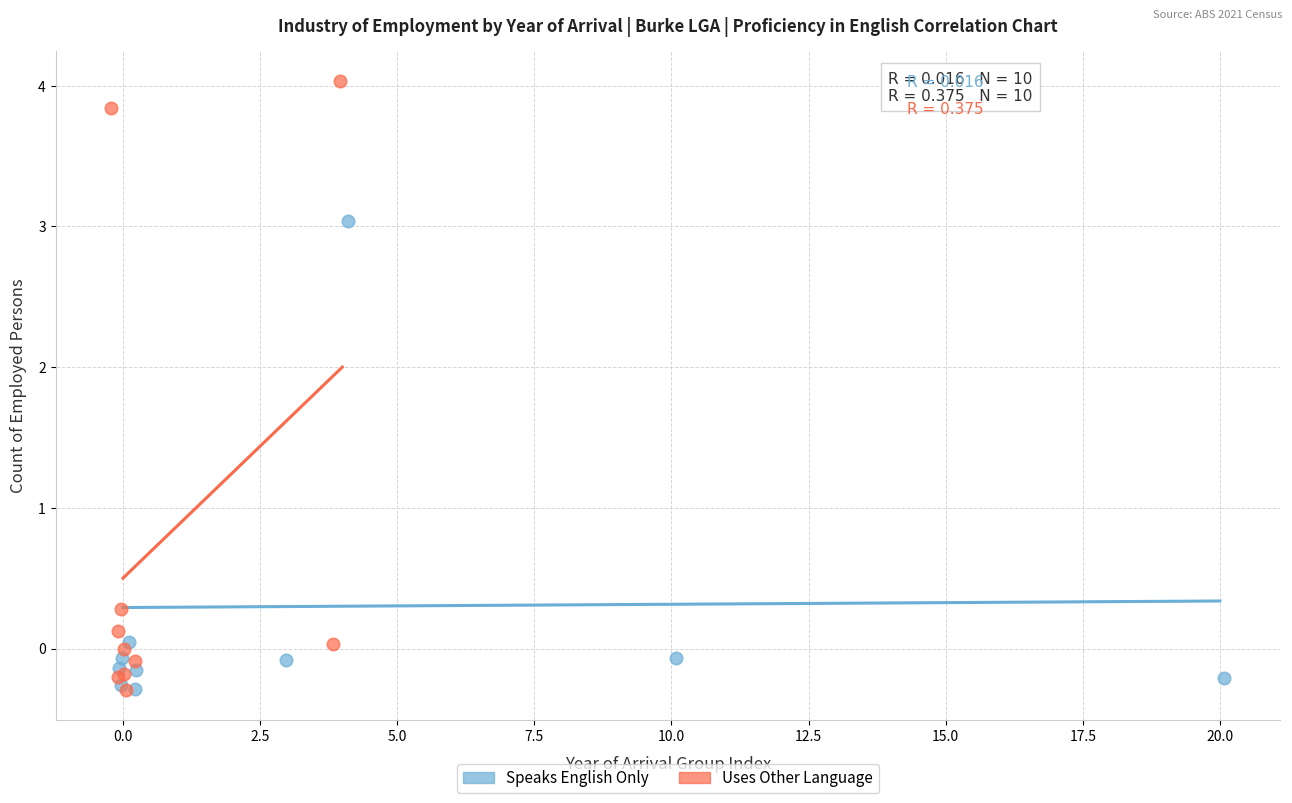

Which series has the largest Y range (max minus min)?

Uses Other Language